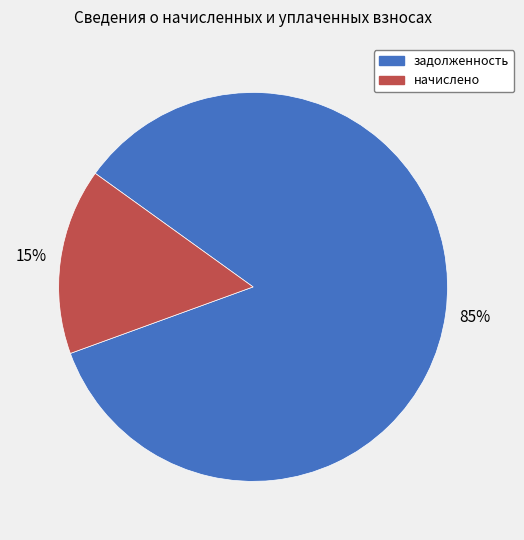

Does начислено account for over 50% of the chart?

No